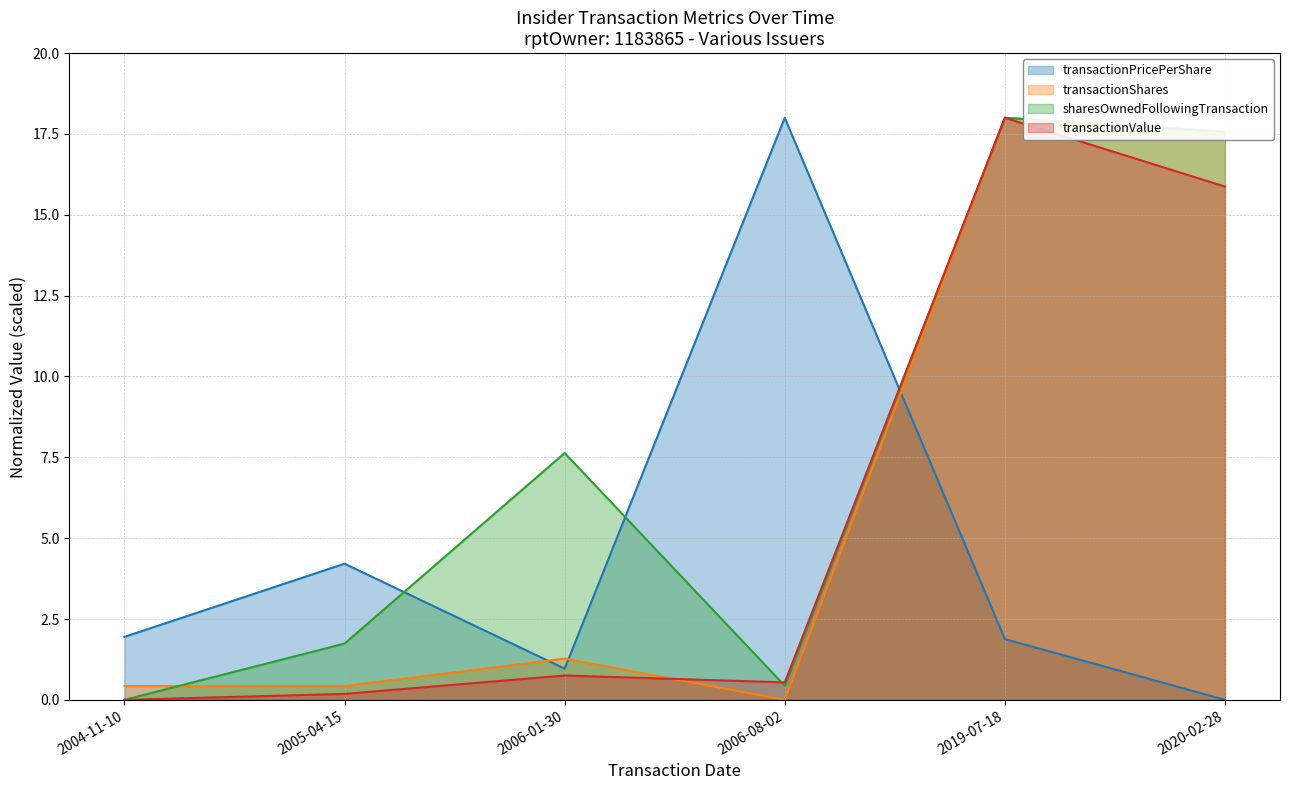

Between 2005-04-15 and 2020-02-28, which series saw the biggest shift?

transactionShares